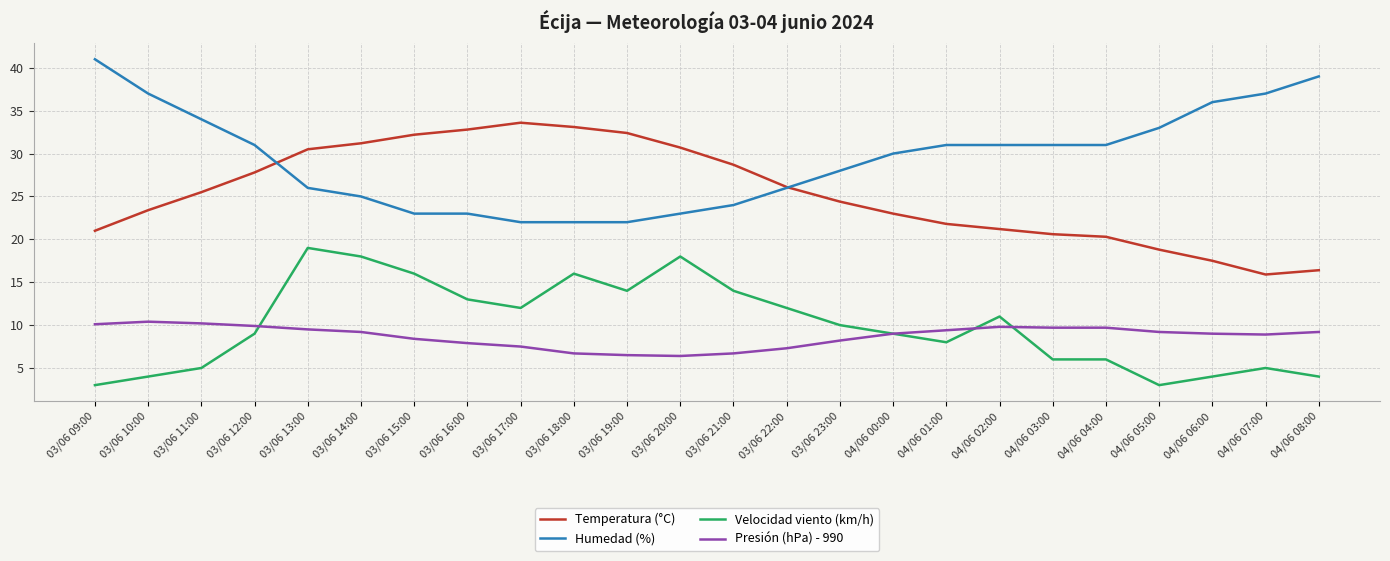

At 03/06 11:00, list the series in order from smallest to largest.

Velocidad viento (km/h), Presión (hPa) - 990, Temperatura (°C), Humedad (%)